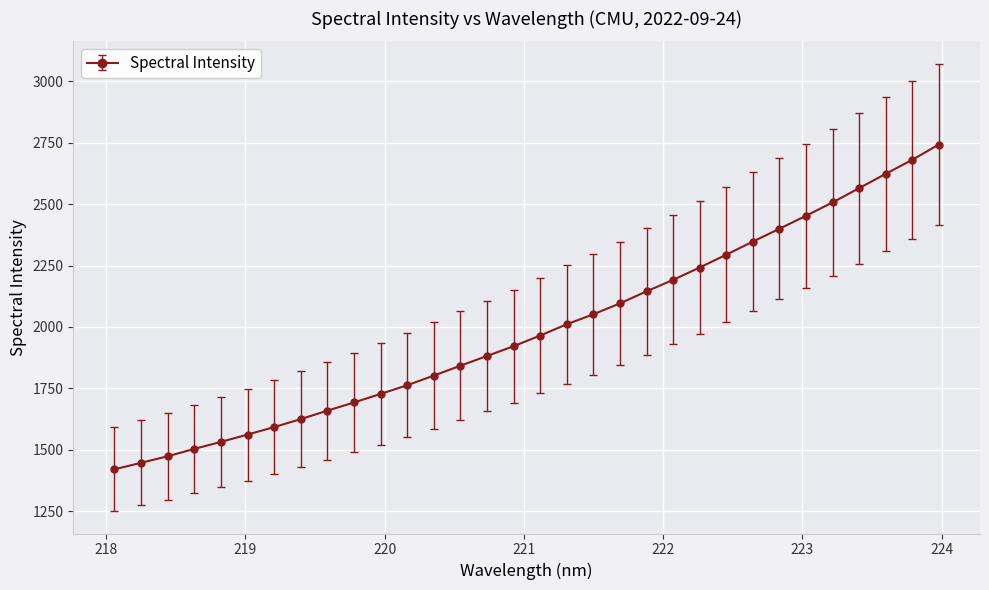

What is the minimum value shown in the chart?

1420.1